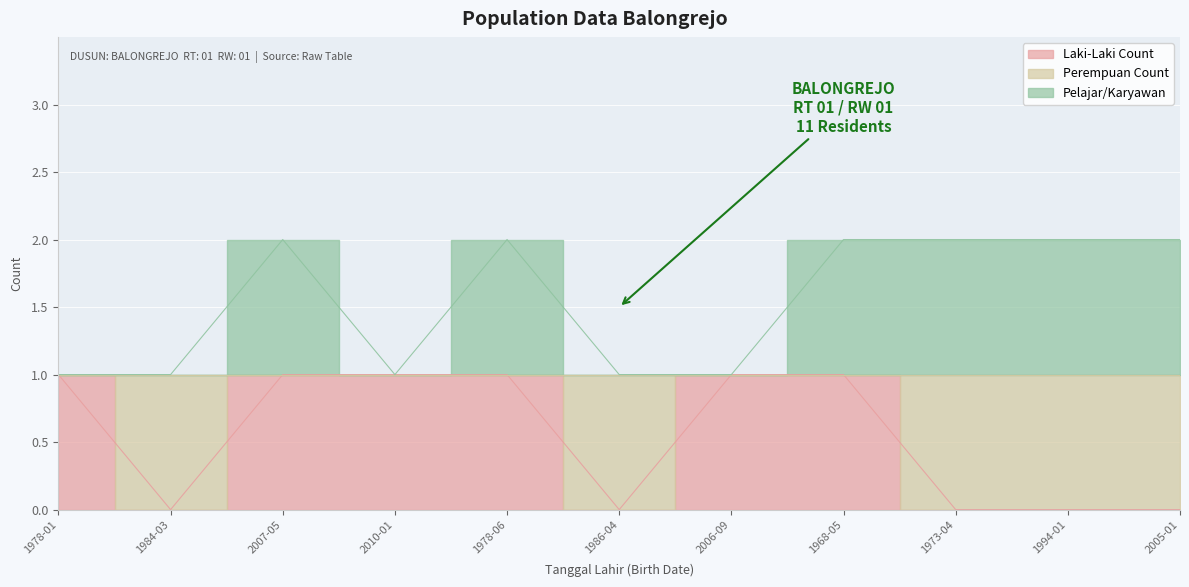

Which label corresponds to the smallest value in the chart?

1984-03